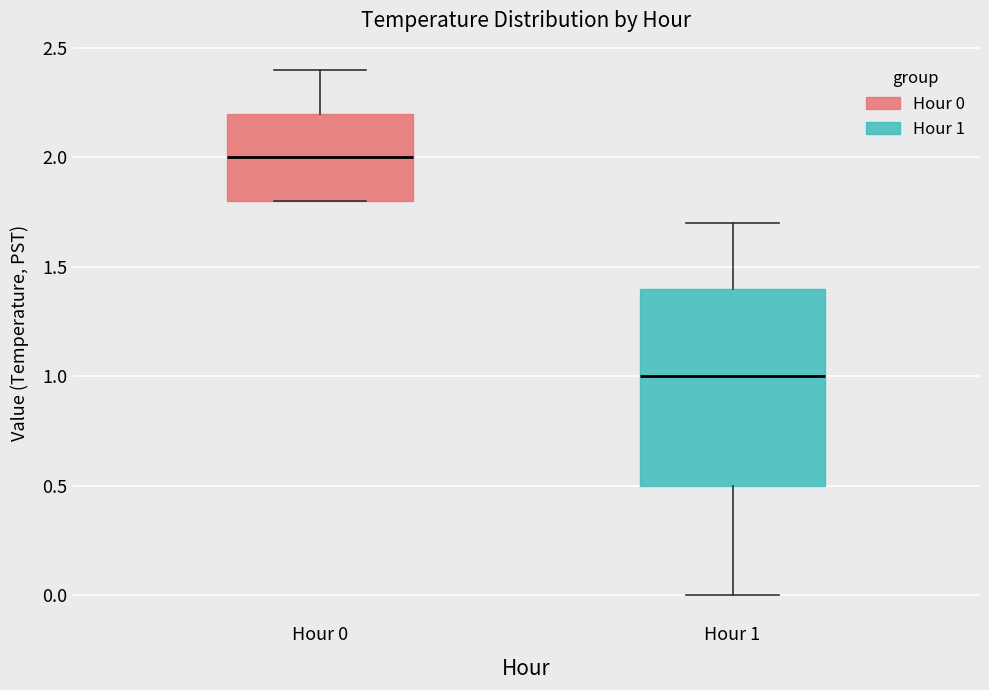

Reading left to right, read every box against the y-axis: the position of its median line, the range the box covers, and the ends of its whiskers. The values are not printed on the chart, so give them approximately, as read against the axis.

Hour 0: median 2.0, box 1.8 to 2.2, whiskers 1.8 to 2.4
Hour 1: median 1.0, box 0.5 to 1.4, whiskers 0.0 to 1.7